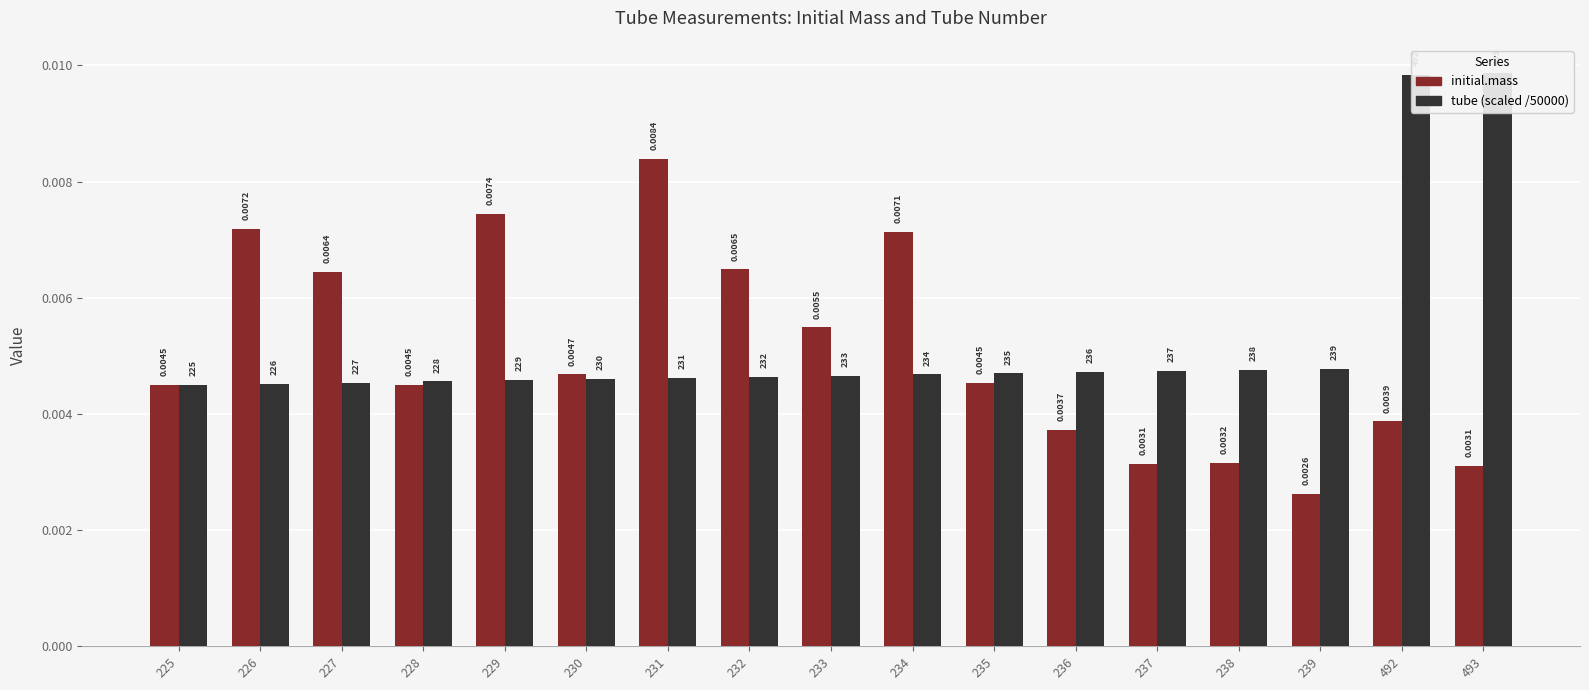

What are all the series names shown in the legend?

initial.mass, tube (scaled /50000)